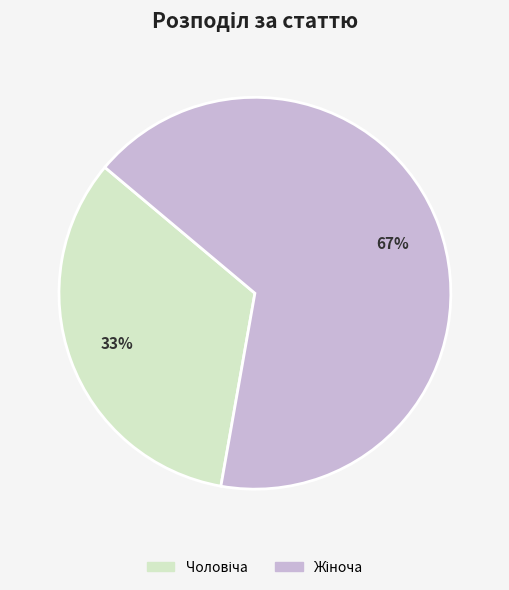

Does any single category account for the majority?

Yes